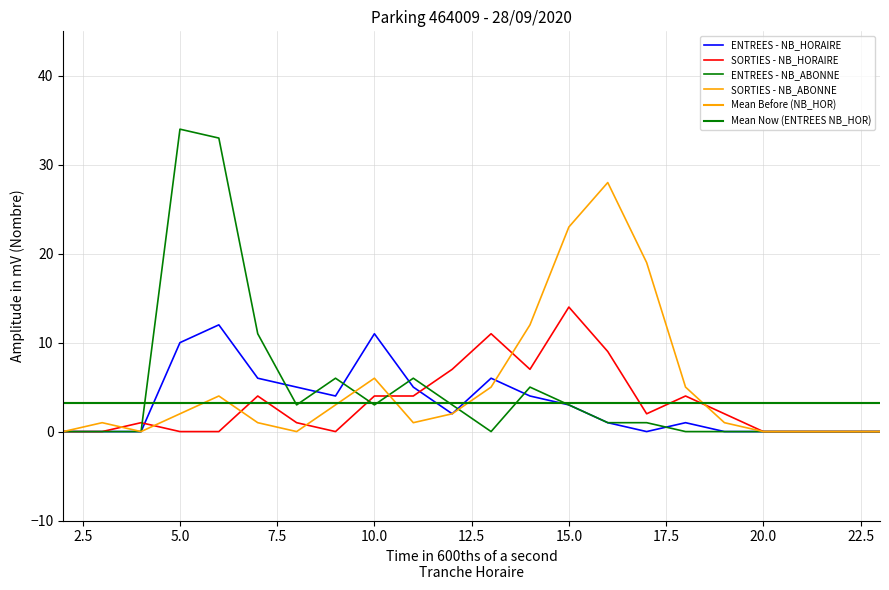

After their last crossing, which series has the higher values: ENTREES - NB_ABONNE or SORTIES - NB_HORAIRE?

SORTIES - NB_HORAIRE